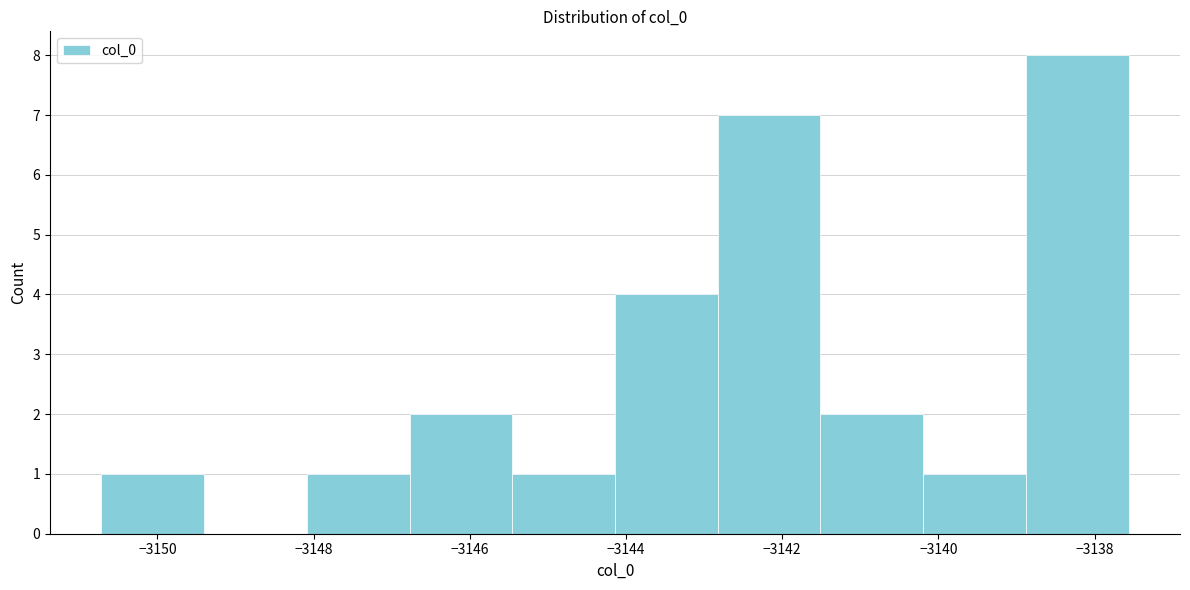

Reading left to right, transcribe this chart: for each bar, give the range it covers on the x-axis and its height. Neither the bar edges nor the heights are printed on the chart, so give them approximately, as read against the axes.

-3150.8 to -3149.4: 1
-3149.4 to -3148.0: 0
-3148.0 to -3146.8: 1
-3146.8 to -3145.4: 2
-3145.4 to -3144.2: 1
-3144.2 to -3142.8: 4
-3142.8 to -3141.6: 7
-3141.6 to -3140.2: 2
-3140.2 to -3138.8: 1
-3138.8 to -3137.6: 8